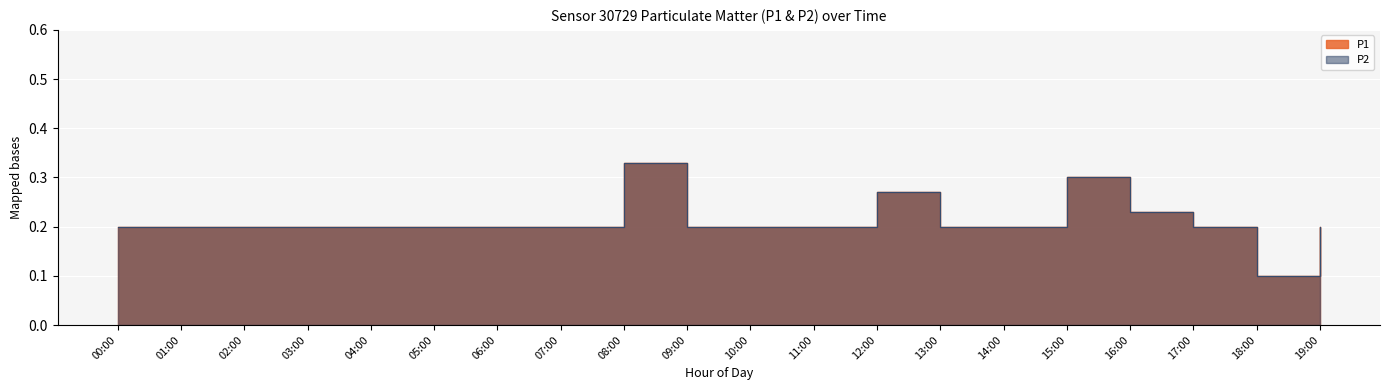

True or false: P1 and P2 intersect in this chart.

False